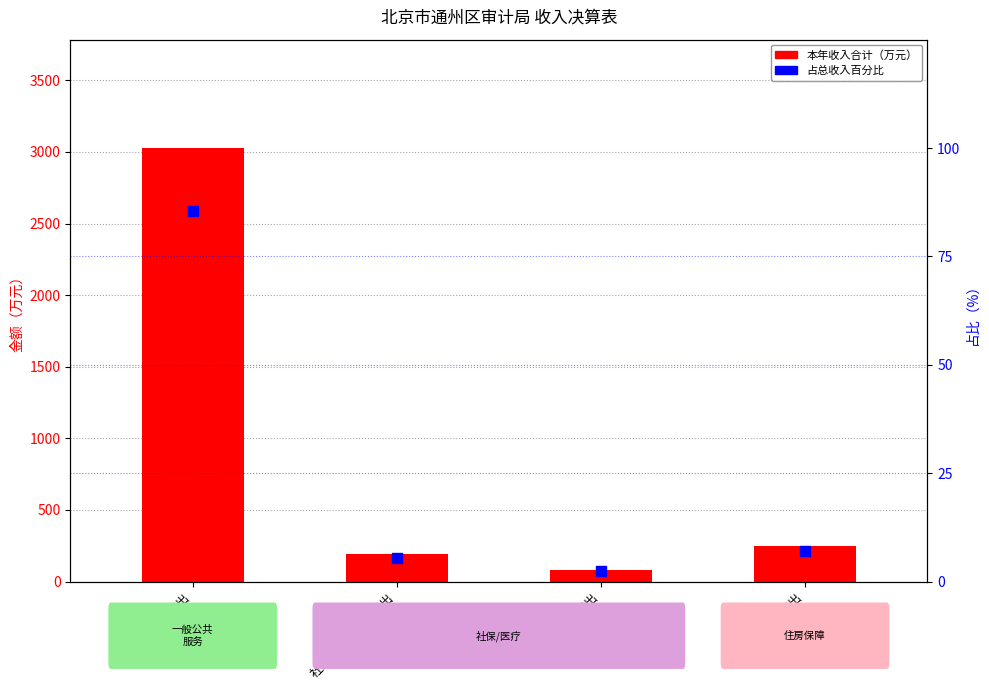

Is the value of 本年收入合计 at 卫生健康支出 greater than the value of 占总收入百分比 at 住房保障支出?

Yes